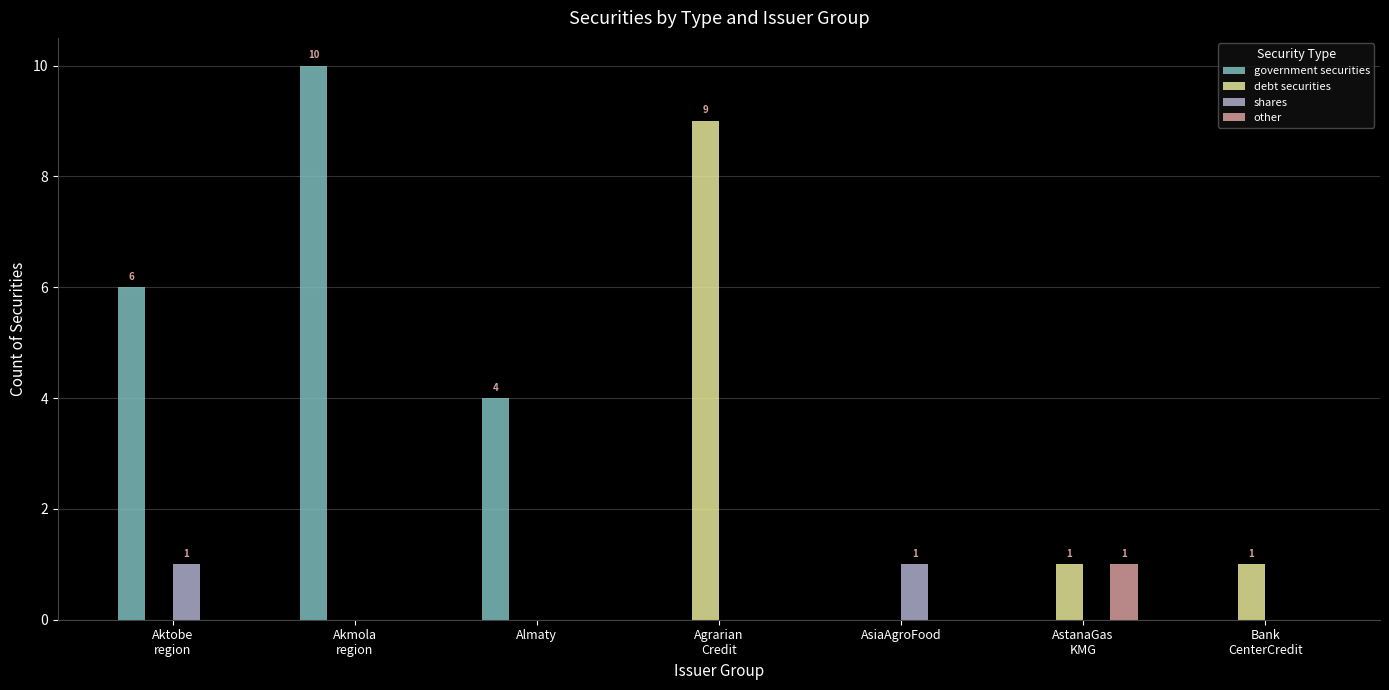

Which series has the largest total across all categories?

government securities